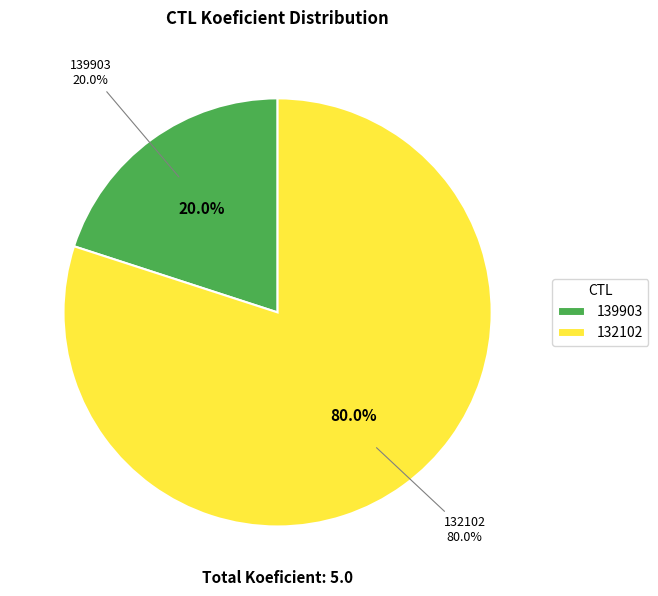

Which category has the biggest portion of the pie?

132102